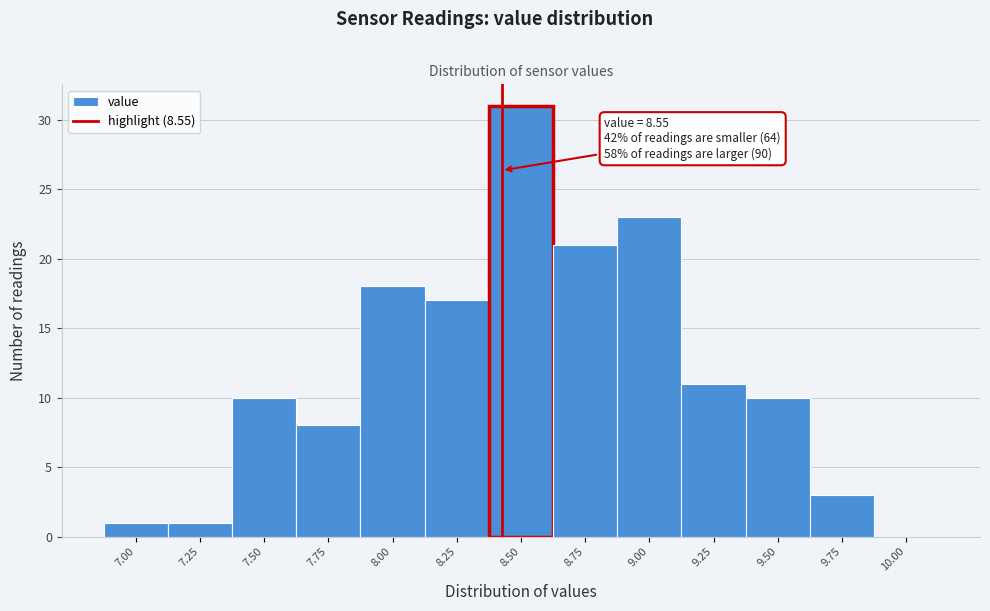

Reading right to left, what are all the values shown in this chart?

10.00=0	9.75=3	9.50=10	9.25=11	9.00=23	8.75=21	8.50=31	8.25=17	8.00=18	7.75=8	7.50=10	7.25=1	7.00=1